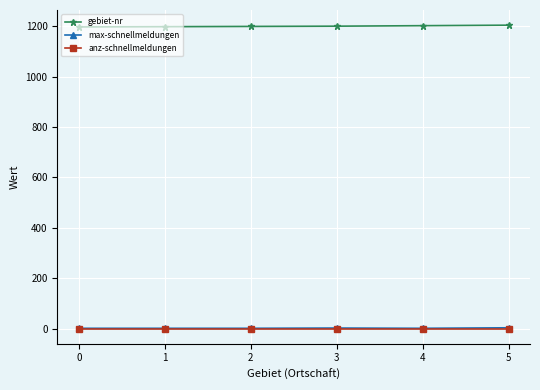

What are all the series names shown in the legend?

gebiet-nr, max-schnellmeldungen, anz-schnellmeldungen